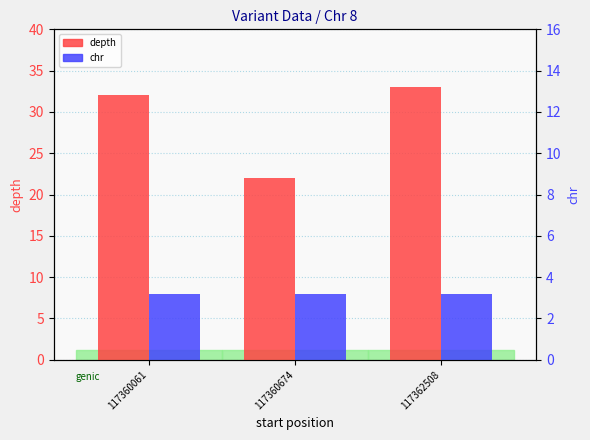

Rank the categories by depth value from highest to lowest.

117362508, 117360061, 117360674